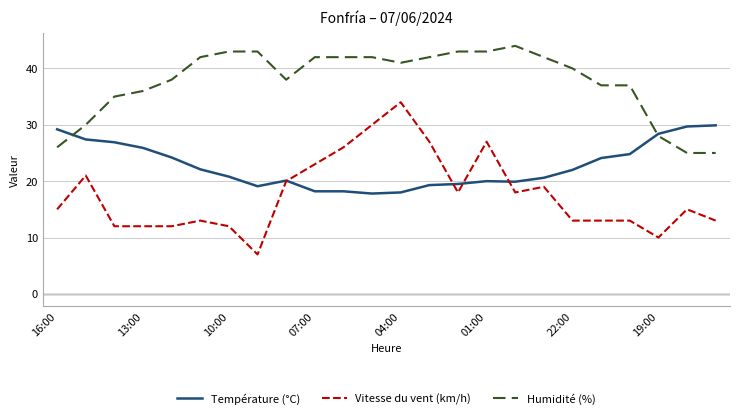

Is this an area chart (filled region under the line)?

No